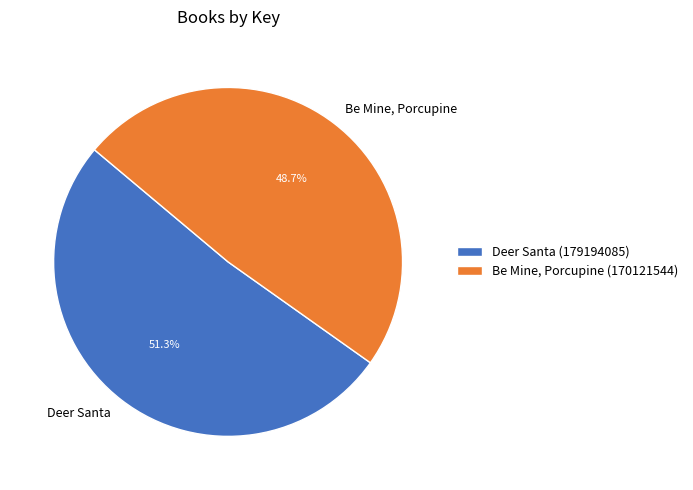

What is the majority slice?

Deer Santa